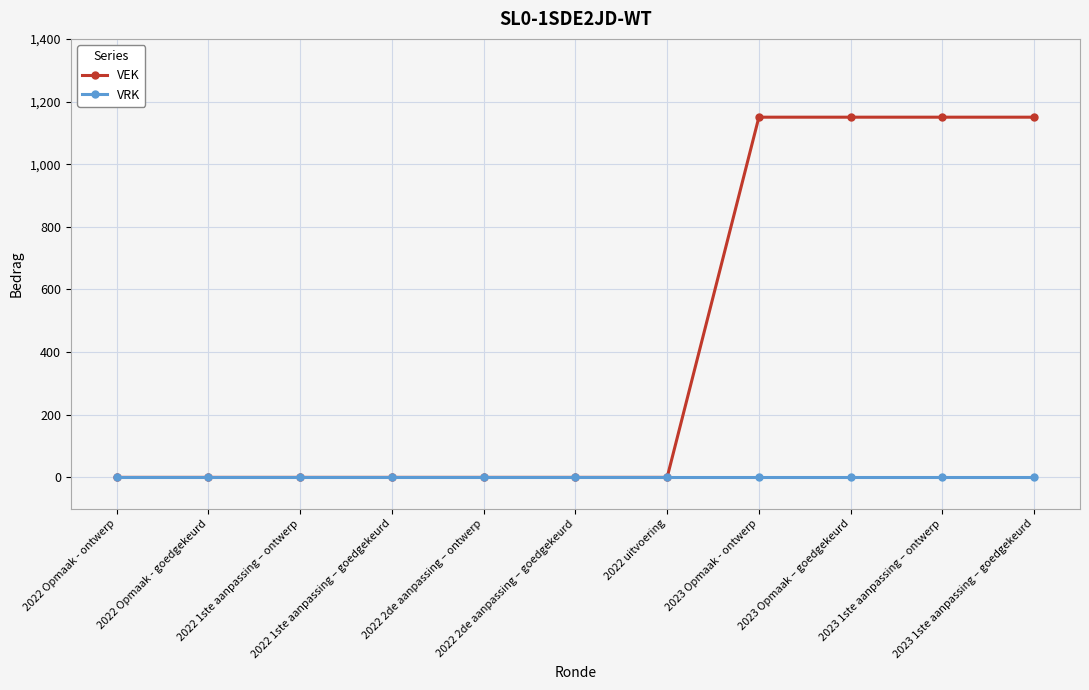

The value of VRK at 2023 Opmaak - ontwerp is 0. True or false?

True